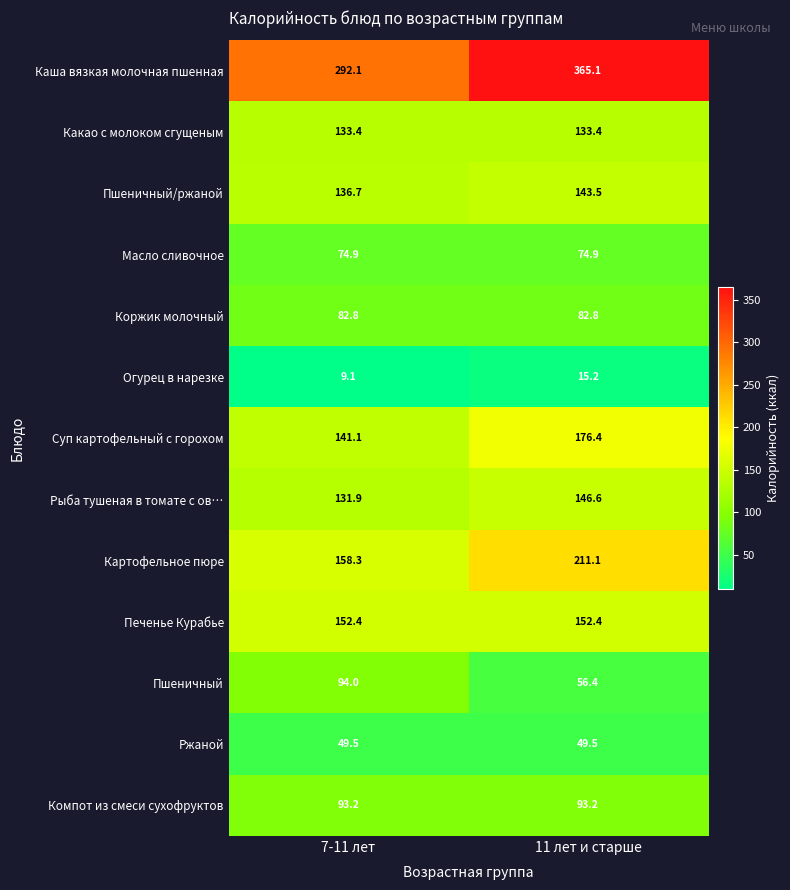

The Масло сливочное series shows 74.9 at 11 лет и старше. True or false?

True